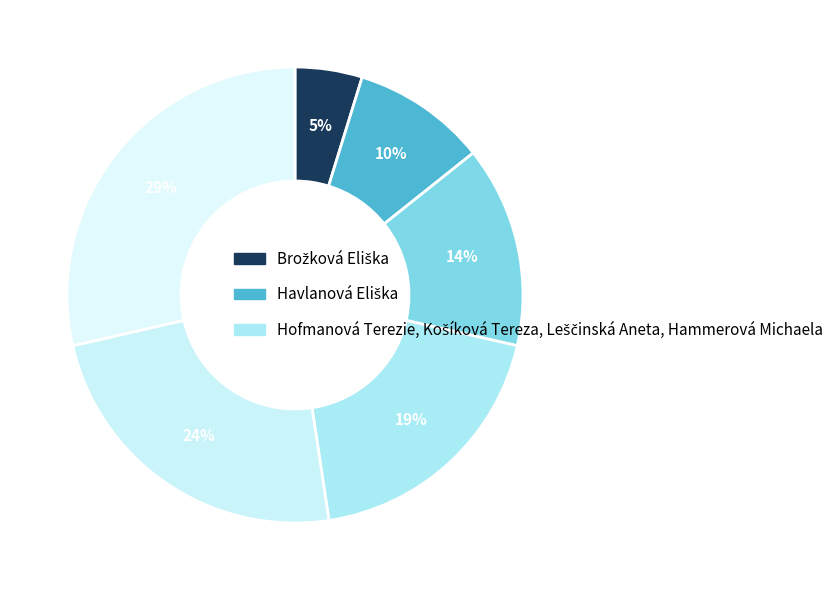

How many slices are in this pie chart?

6